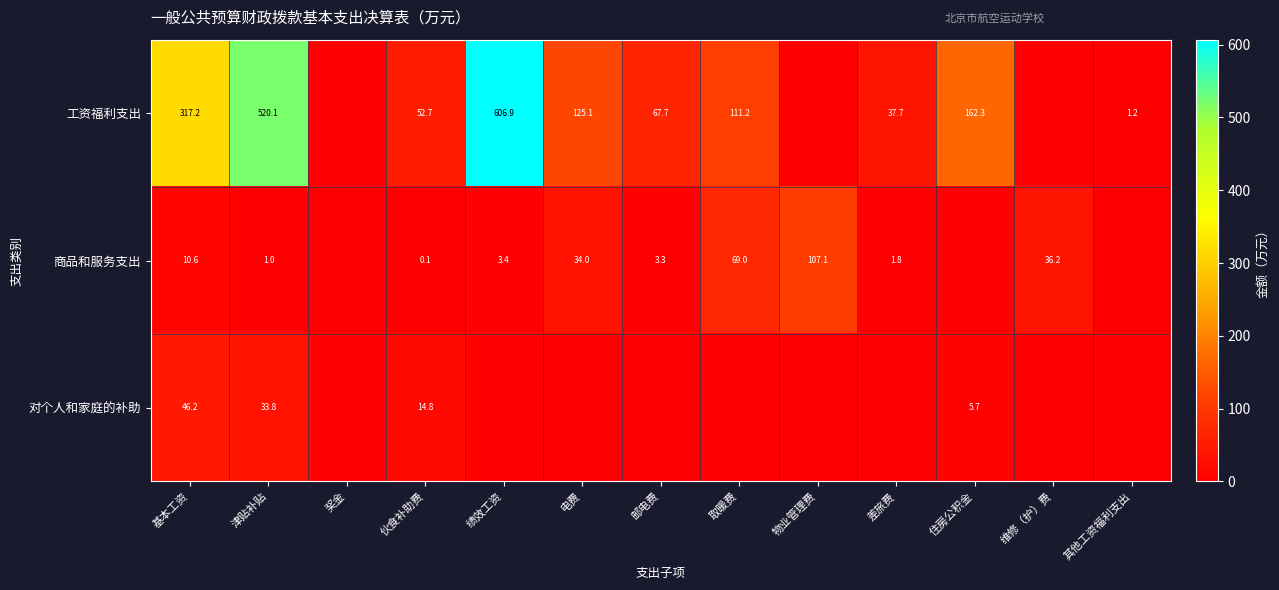

Is it true that 对个人和家庭的补助 equals 65.7 at 基本工资?

False